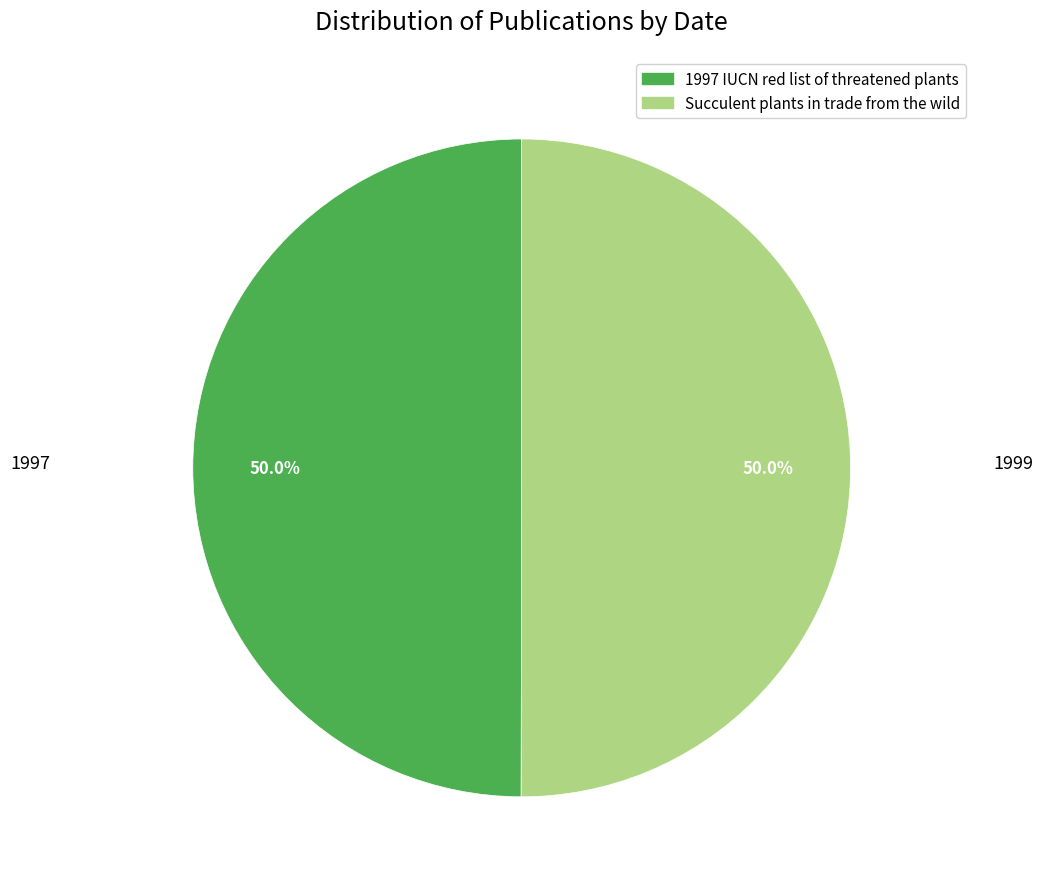

What percentage do Succulent plants in trade from the wild and 1997 IUCN red list of threatened plants together represent?

100.0%